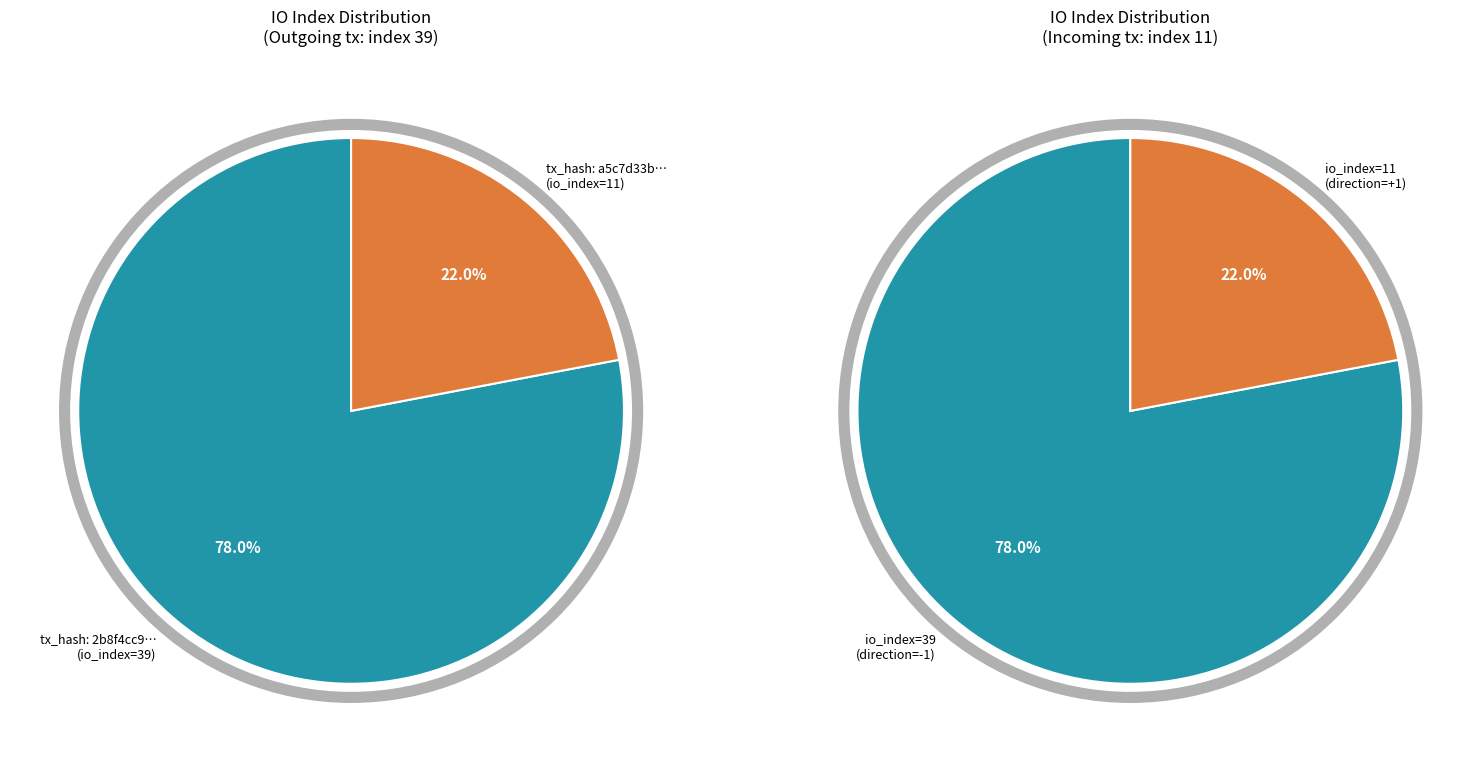

Is it true that tx_index_11 is 29% of the pie?

False